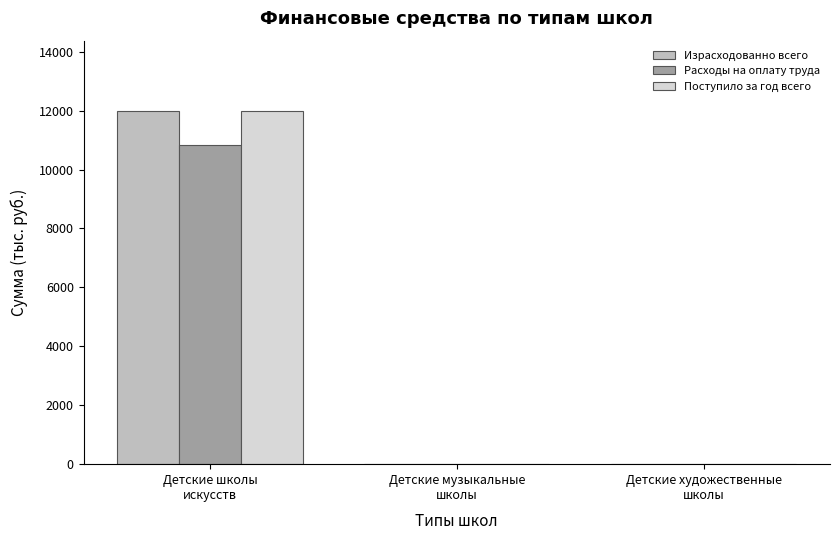

What is the spread (max minus min) of values at Детские школы
искусств?

1145.4